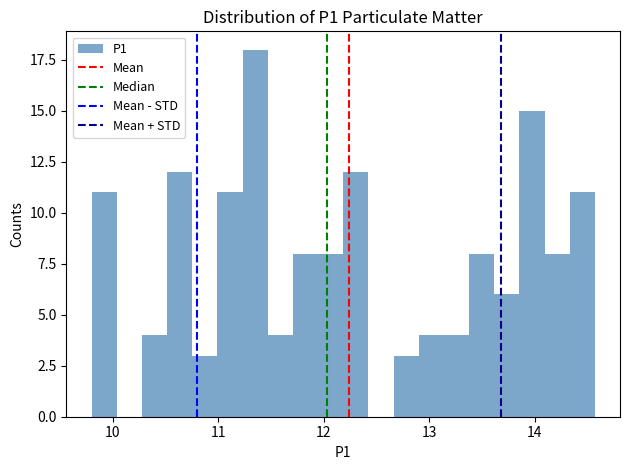

Read against the x-axis, roughly where is the centre of the tallest bar?

11.4